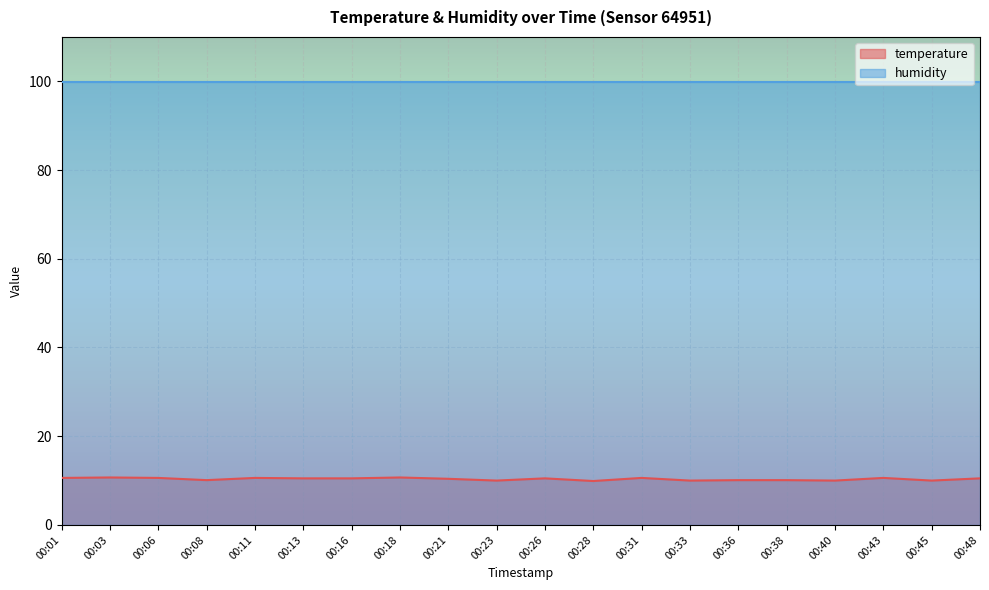

True or false: the data shows 10.6 at 00:11.

True